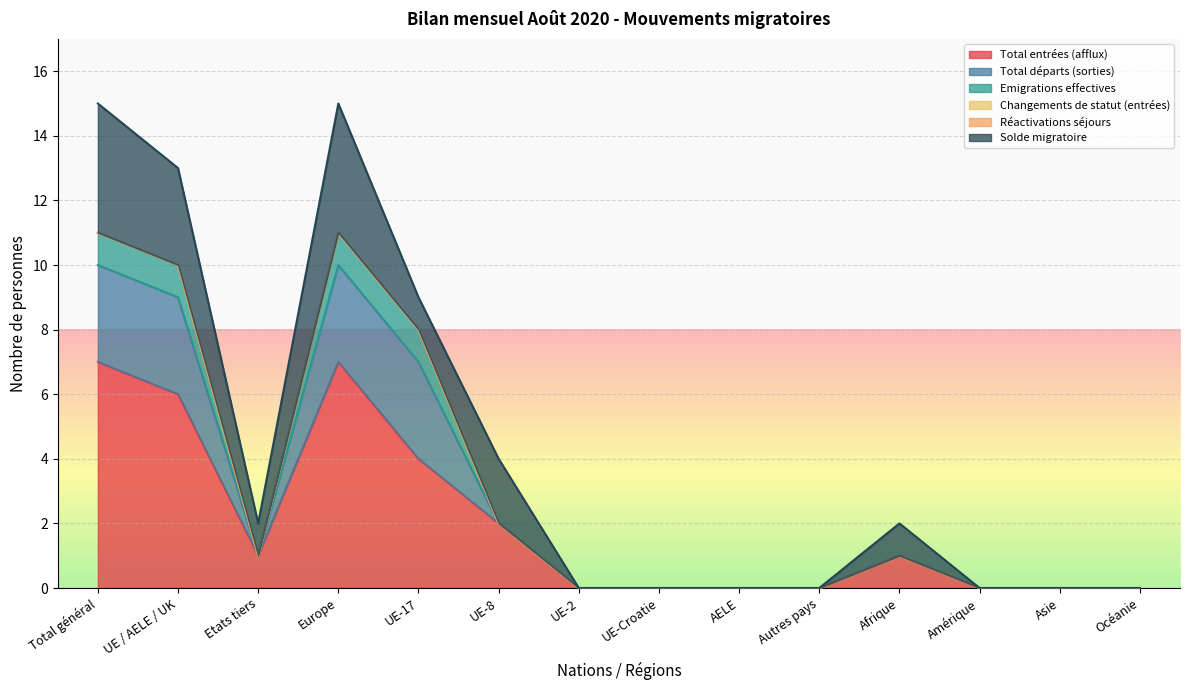

Which category has the highest value across all series?

Total général